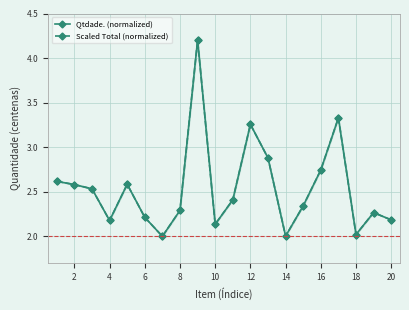

True or false: Scaled Total (normalized) and Qtdade. (normalized) intersect in this chart.

False